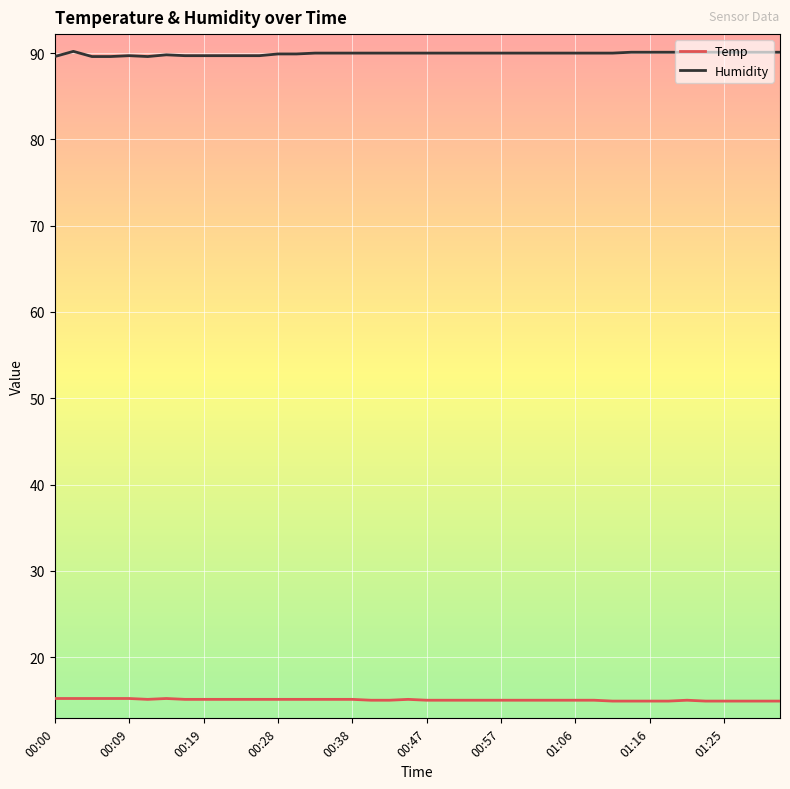

What is the sum of all Temp values?

601.5